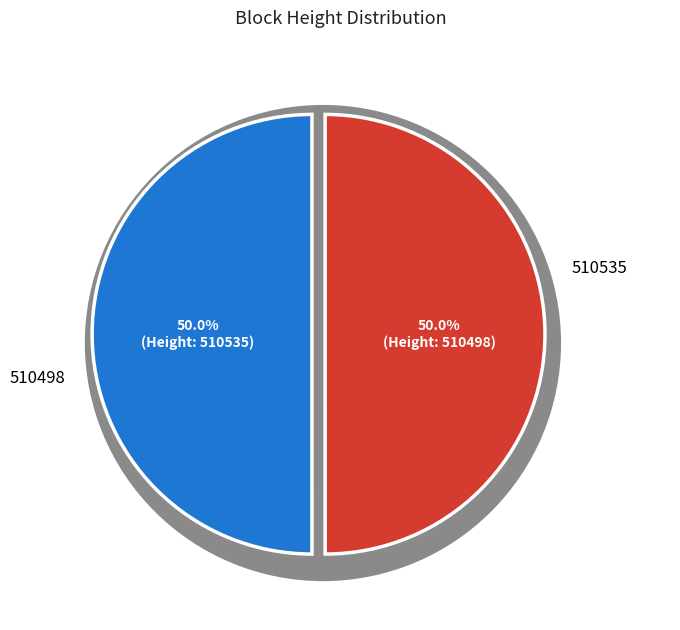

To the nearest percent, what is the combined percentage of 510535 and 510498?

100%